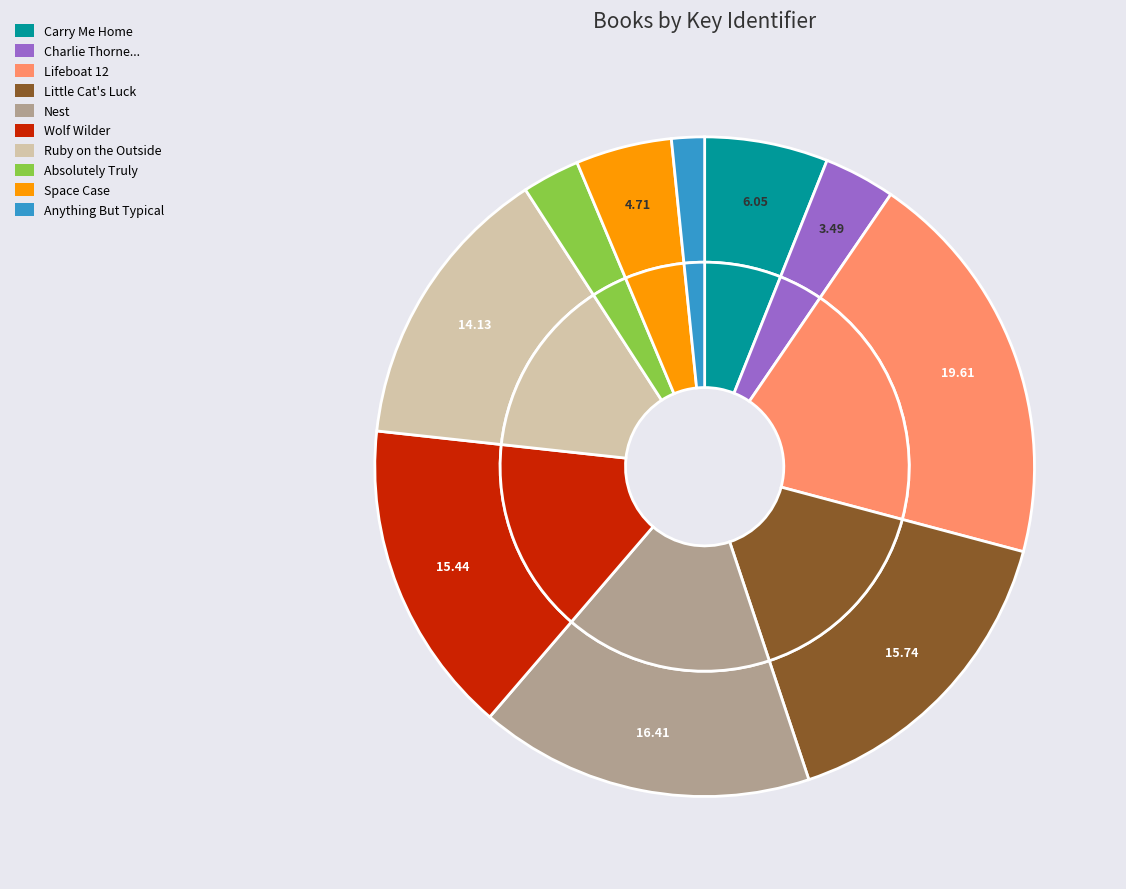

To the nearest percent, what portion does Absolutely Truly represent?

3%